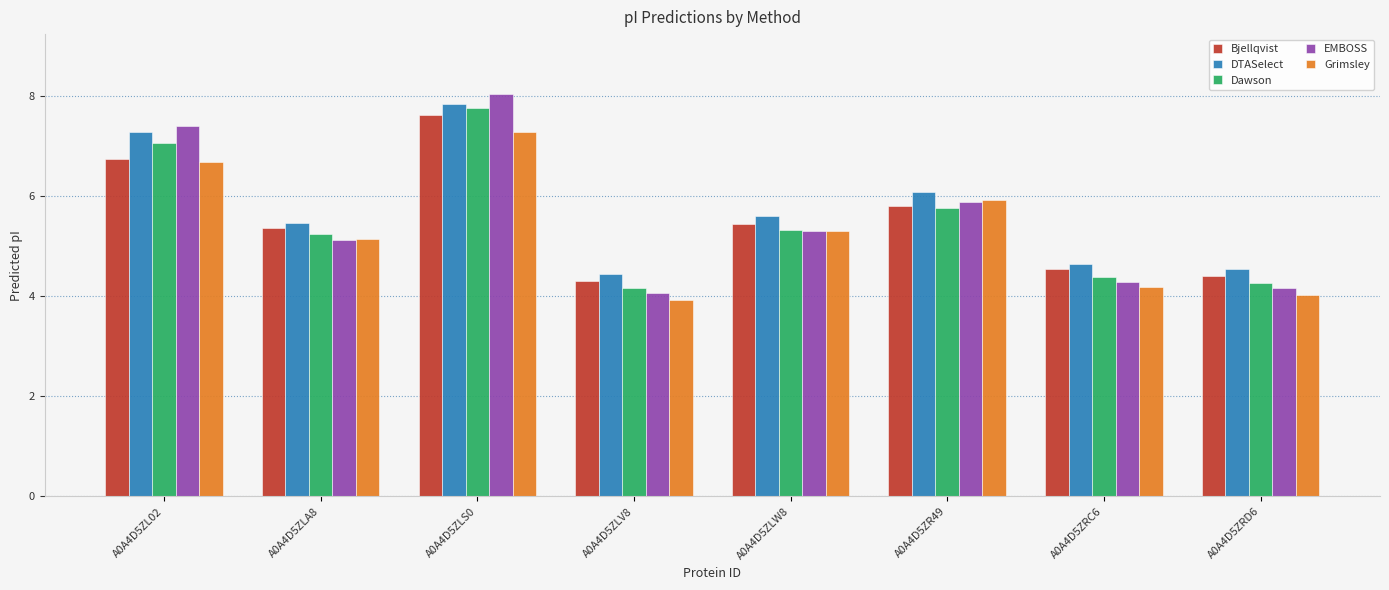

Reading right to left, what are all the values shown in this chart?

Bjellqvist: 4.4	4.5	5.8	5.4	4.3	7.6	5.4	6.8
DTASelect: 4.6	4.6	6.1	5.6	4.4	7.8	5.5	7.3
Dawson: 4.3	4.4	5.8	5.3	4.2	7.8	5.2	7.1
EMBOSS: 4.2	4.3	5.9	5.3	4.1	8.0	5.1	7.4
Grimsley: 4.0	4.2	5.9	5.3	3.9	7.3	5.2	6.7